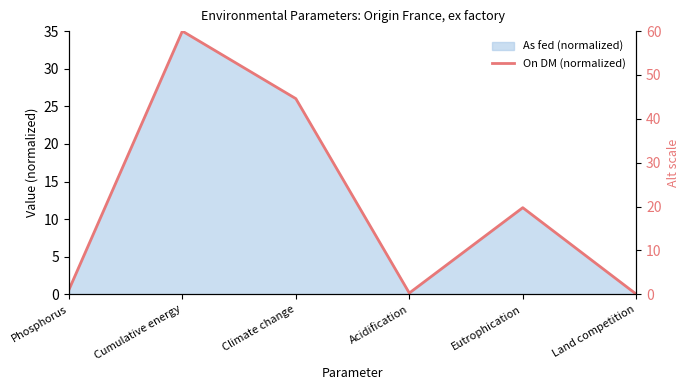

Reading left to right, extract all data points from this chart.

0.6	35.0	26.0	0.2	11.5	0.0